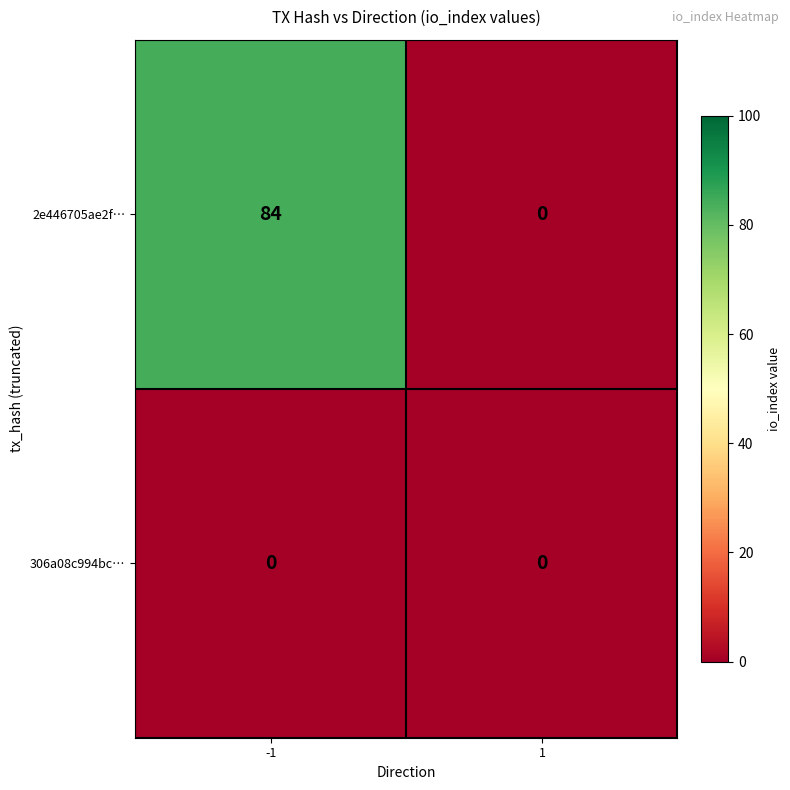

Reading left to right, what are all the values shown in this chart?

2e446705ae2f…: 84	0
306a08c994bc…: 0	0